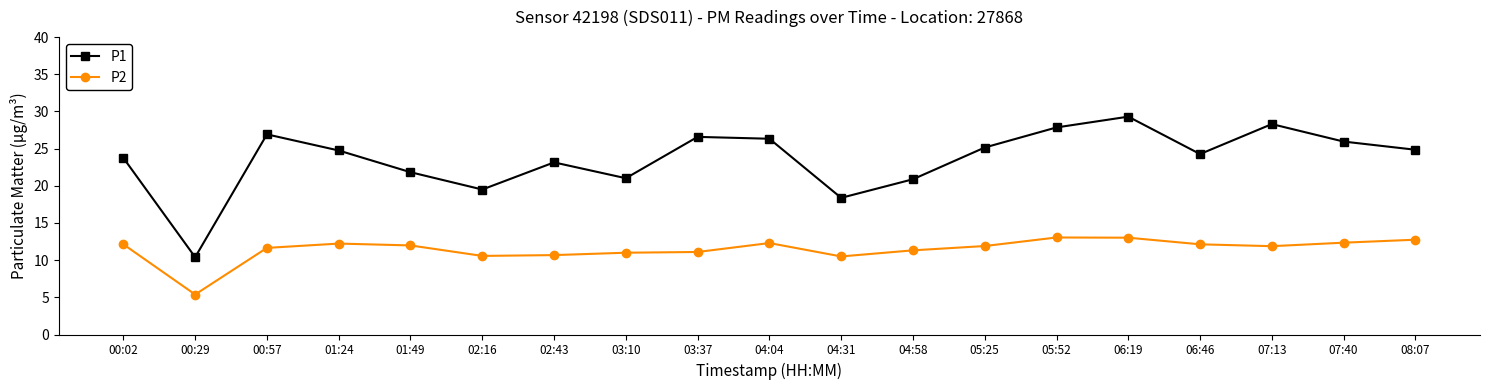

Is it true that P1 equals 17.6 at 07:13?

False